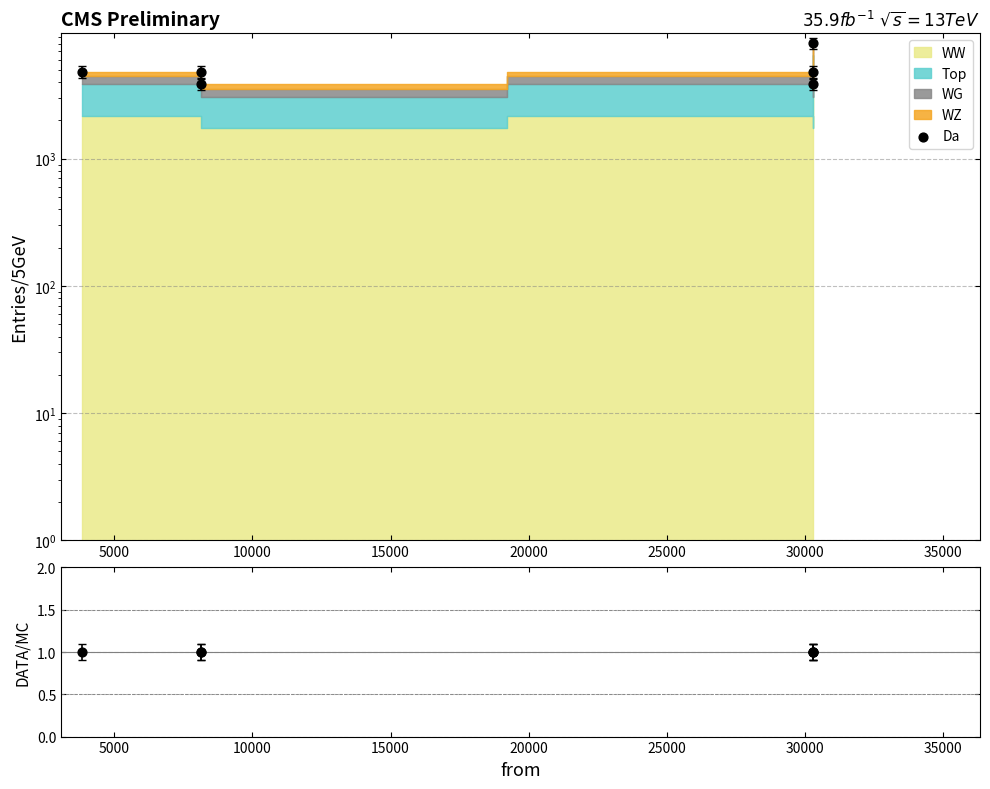

Which series reaches the minimum Y coordinate?

DATA/MC